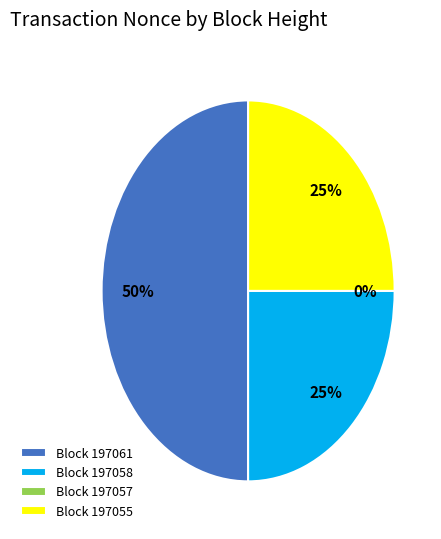

To the nearest percent, what is the combined percentage of 197055 and 197061?

75%